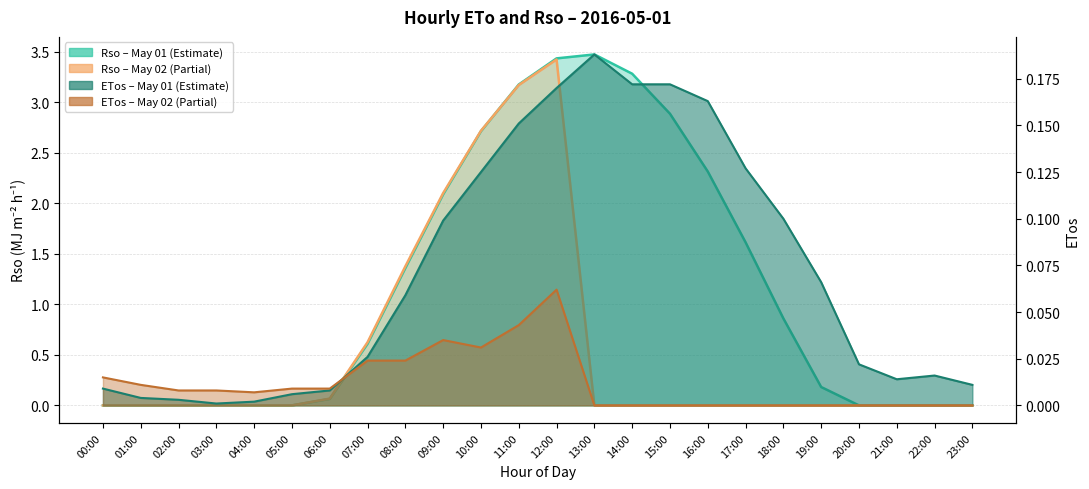

At which category is the sum across all series the highest?

13:00